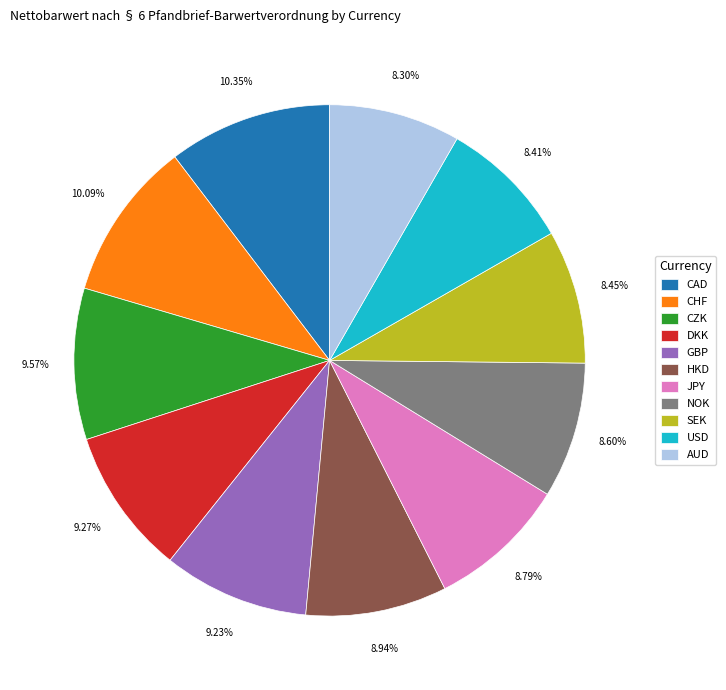

Which has a higher value, JPY or CHF?

CHF